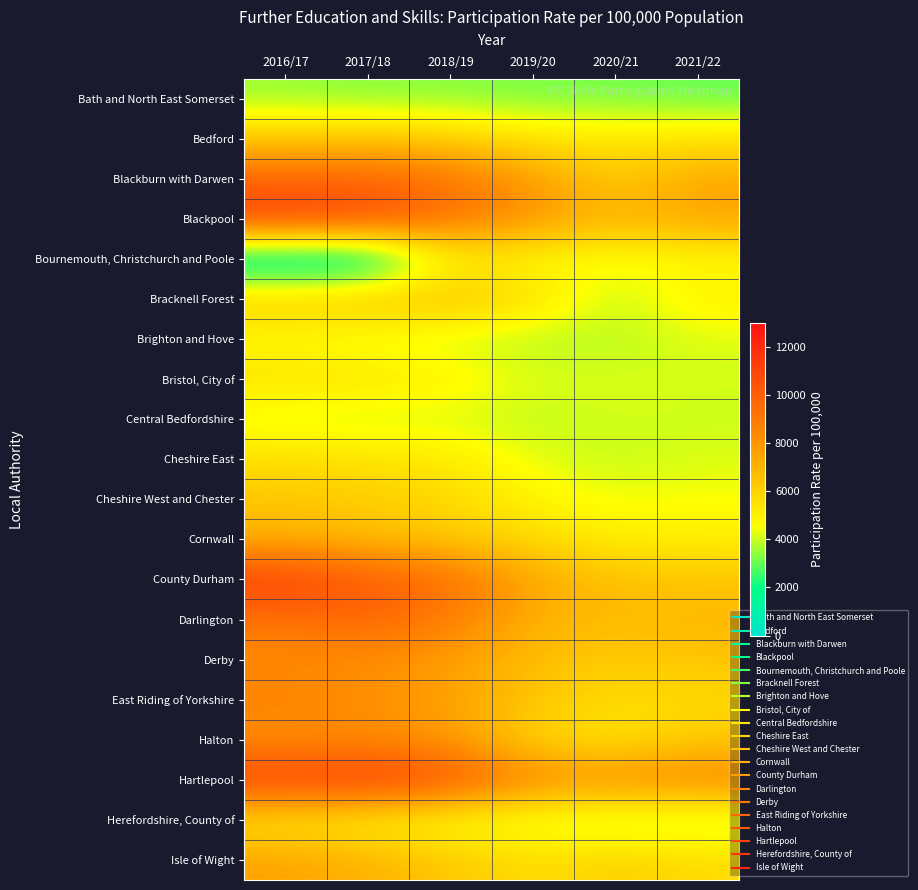

At how many categories does at least one series exceed 8678?

4